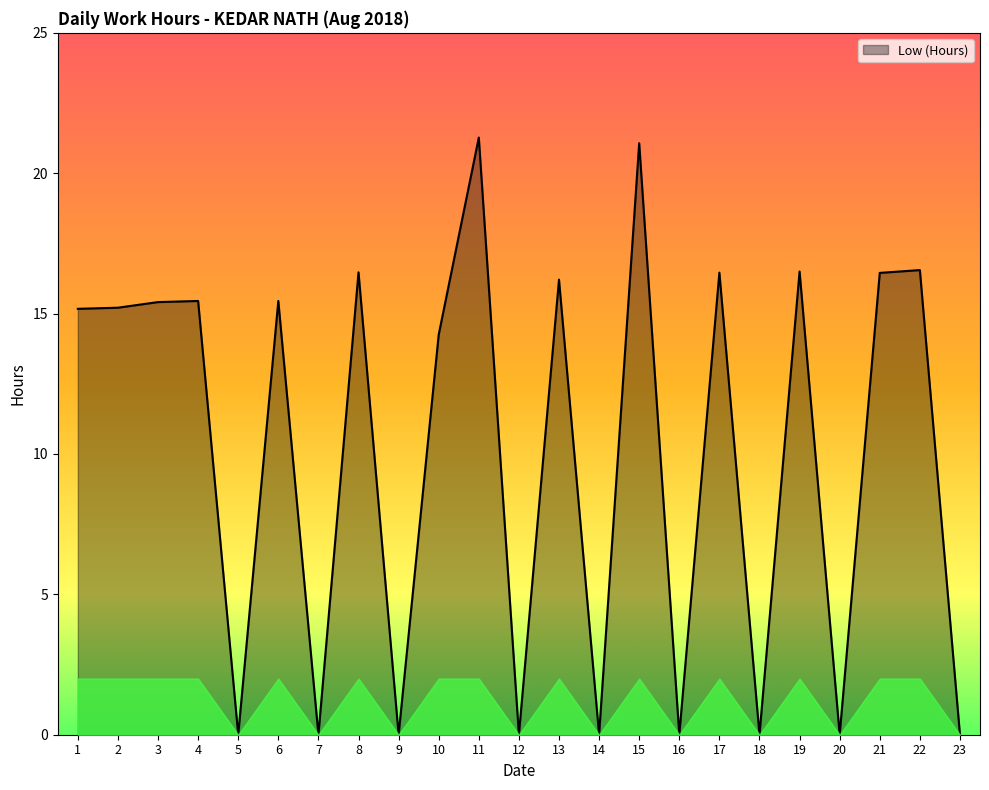

How many values are below 15?

10